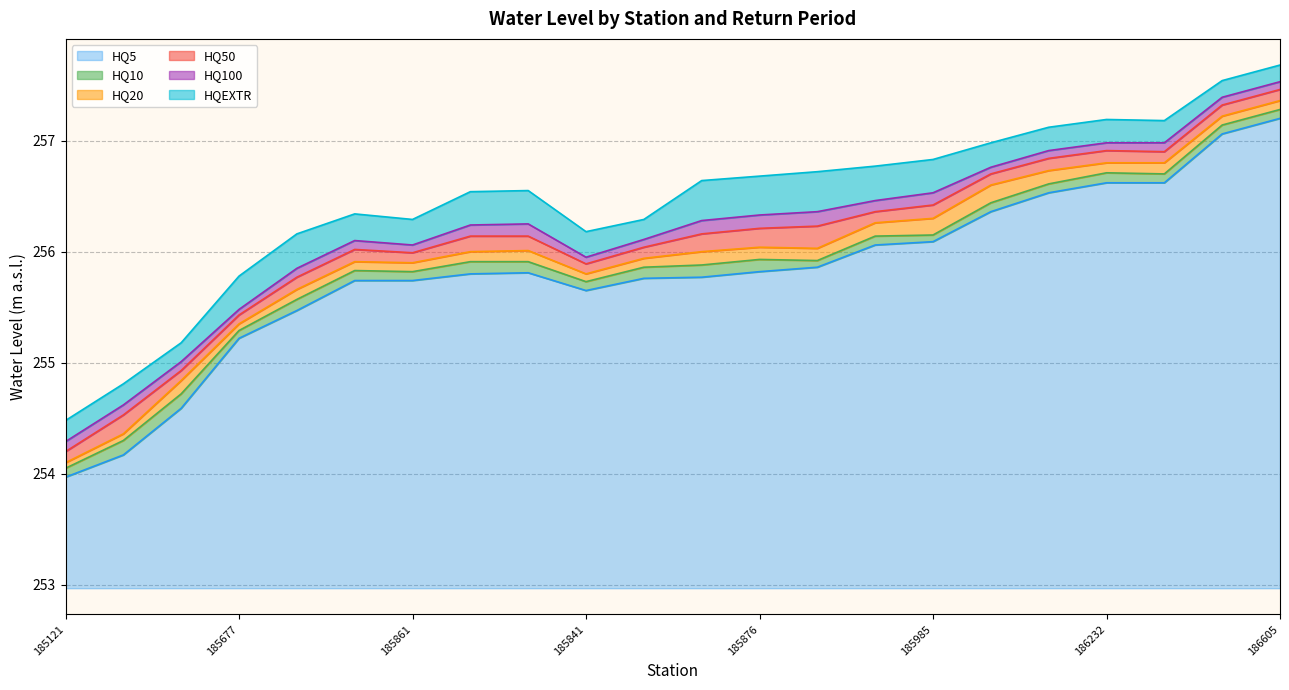

At which label does HQ5 reach its minimum?

185121